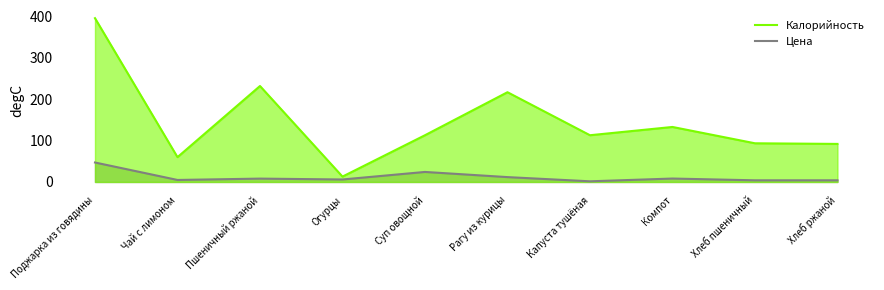

Is it true that Калорийность equals 40.9 at Хлеб пшеничный?

False